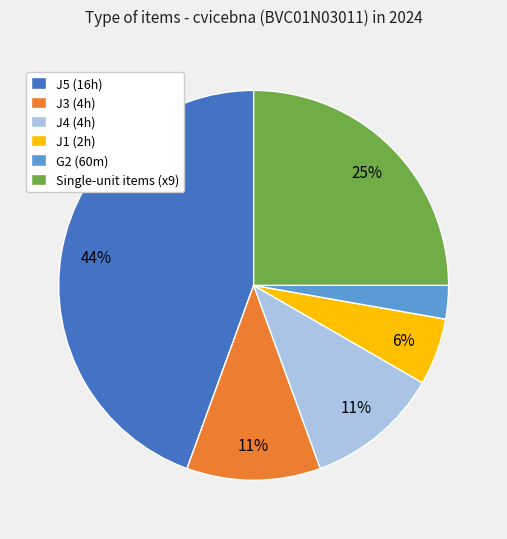

Combined, do J4 (4h) and J1 (2h) account for over 50%?

No